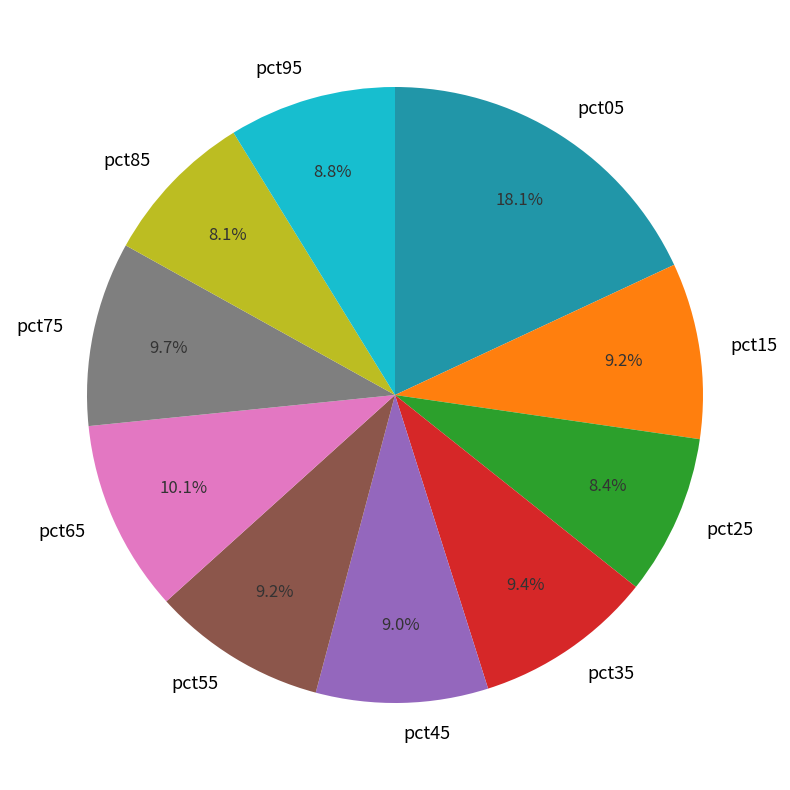

What percentage is NOT represented by pct85?

91.9%